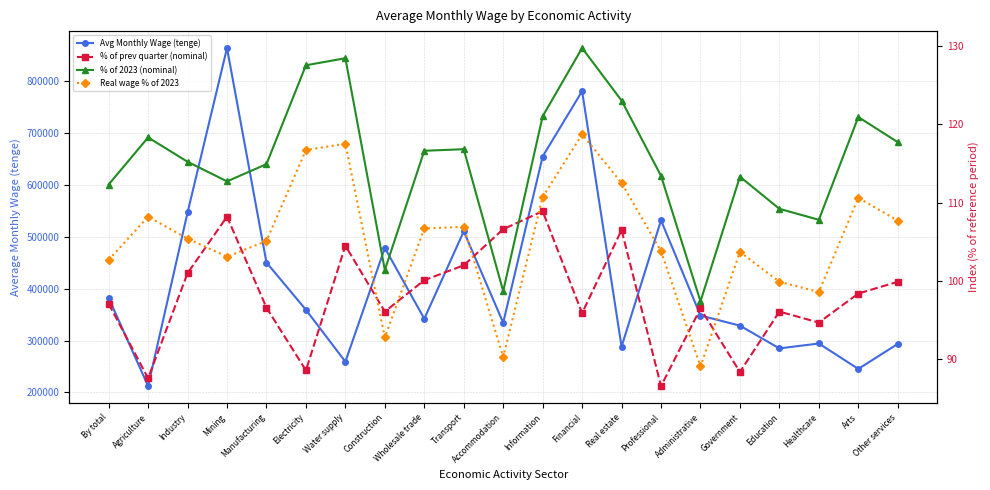

Reading right to left, transcribe all the data shown in this chart.

Avg Monthly Wage (tenge): 293643.0	245446.0	294443.0	284992.0	328836.0	348366.0	531847.0	288384.0	780876.0	654902.0	334447.0	510648.0	342081.0	478648.0	259278.0	359419.0	450501.0	864029.0	546968.0	212300.0	382279.0
% of prev quarter (nominal): 99.9	98.4	94.7	96.1	88.4	96.5	86.6	106.5	95.9	108.9	106.6	102.0	100.1	96.1	104.5	88.6	96.6	108.2	101.0	87.6	97.1
% of 2023 (nominal): 117.7	120.9	107.8	109.2	113.3	97.4	113.4	123.0	129.7	121.0	98.7	116.8	116.6	101.4	128.4	127.5	114.9	112.7	115.2	118.3	112.3
Real wage % of 2023: 107.7	110.6	98.6	99.9	103.7	89.1	103.8	112.5	118.7	110.7	90.3	106.9	106.7	92.8	117.5	116.7	105.1	103.1	105.4	108.2	102.7